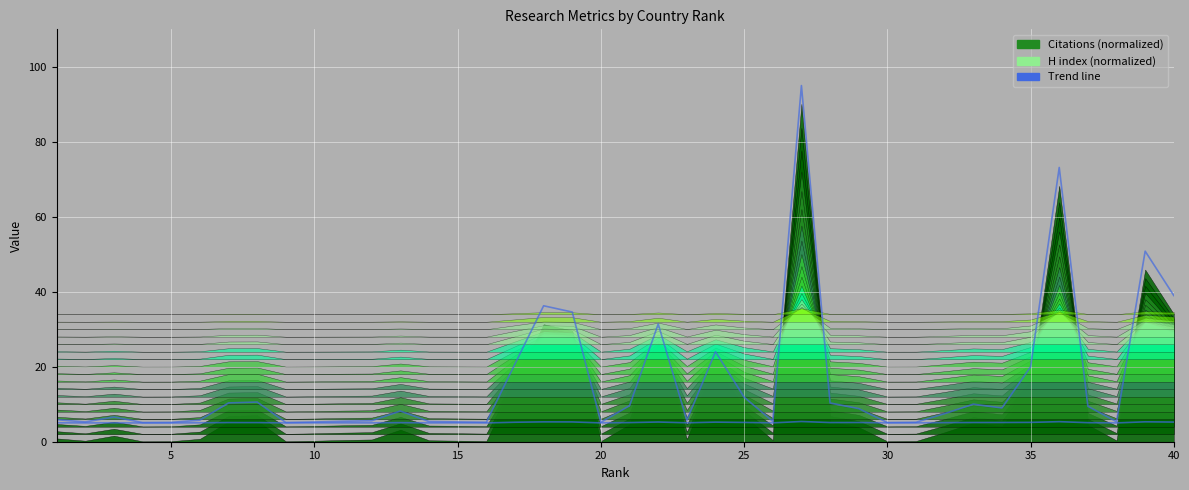

Which series has the largest total across all categories?

Citations